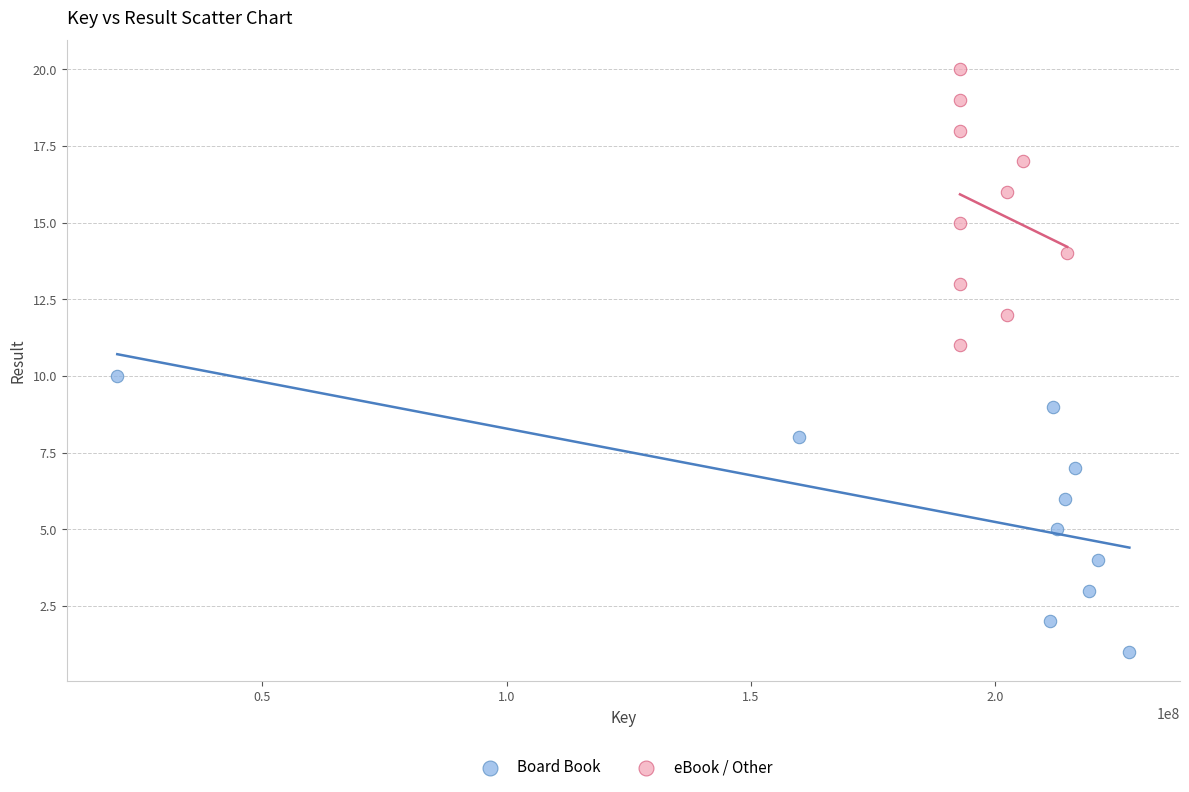

Which series reaches the minimum Y coordinate?

Board Book